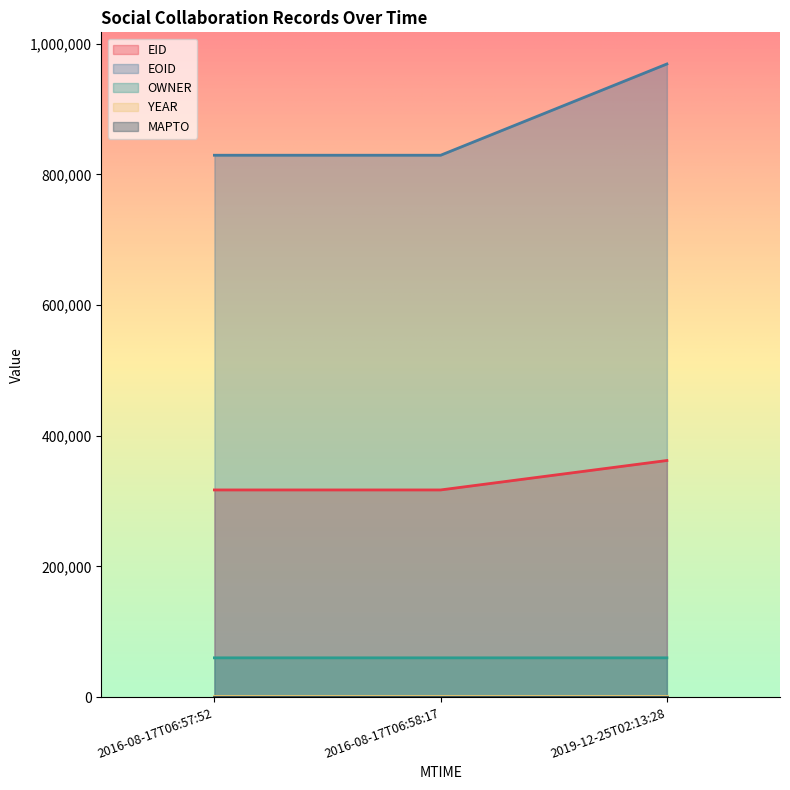

At which label does EID first exceed 317165?

2019-12-25T02:13:28